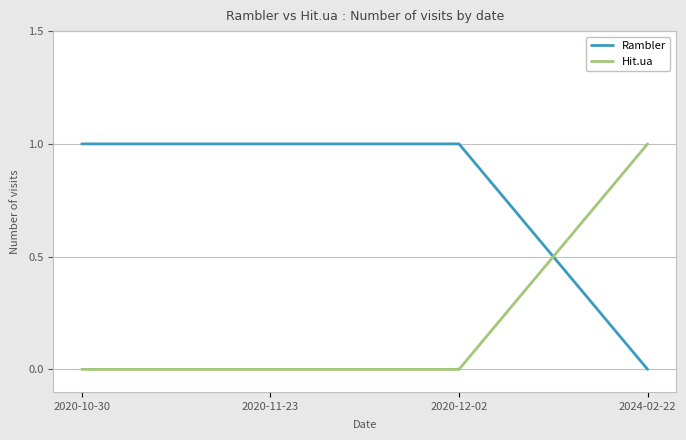

At which label does Rambler reach its minimum?

2024-02-22